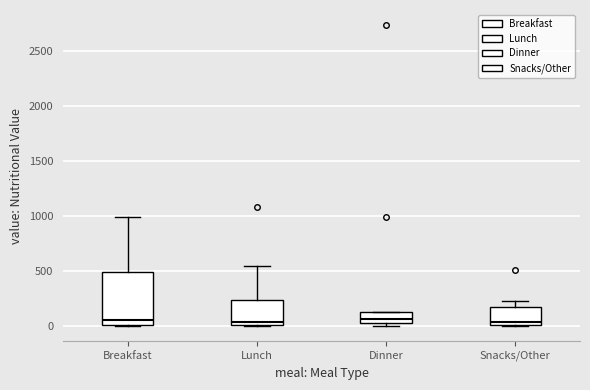

Comparing the boxes themselves (not the whiskers), which one is the tallest?

Breakfast